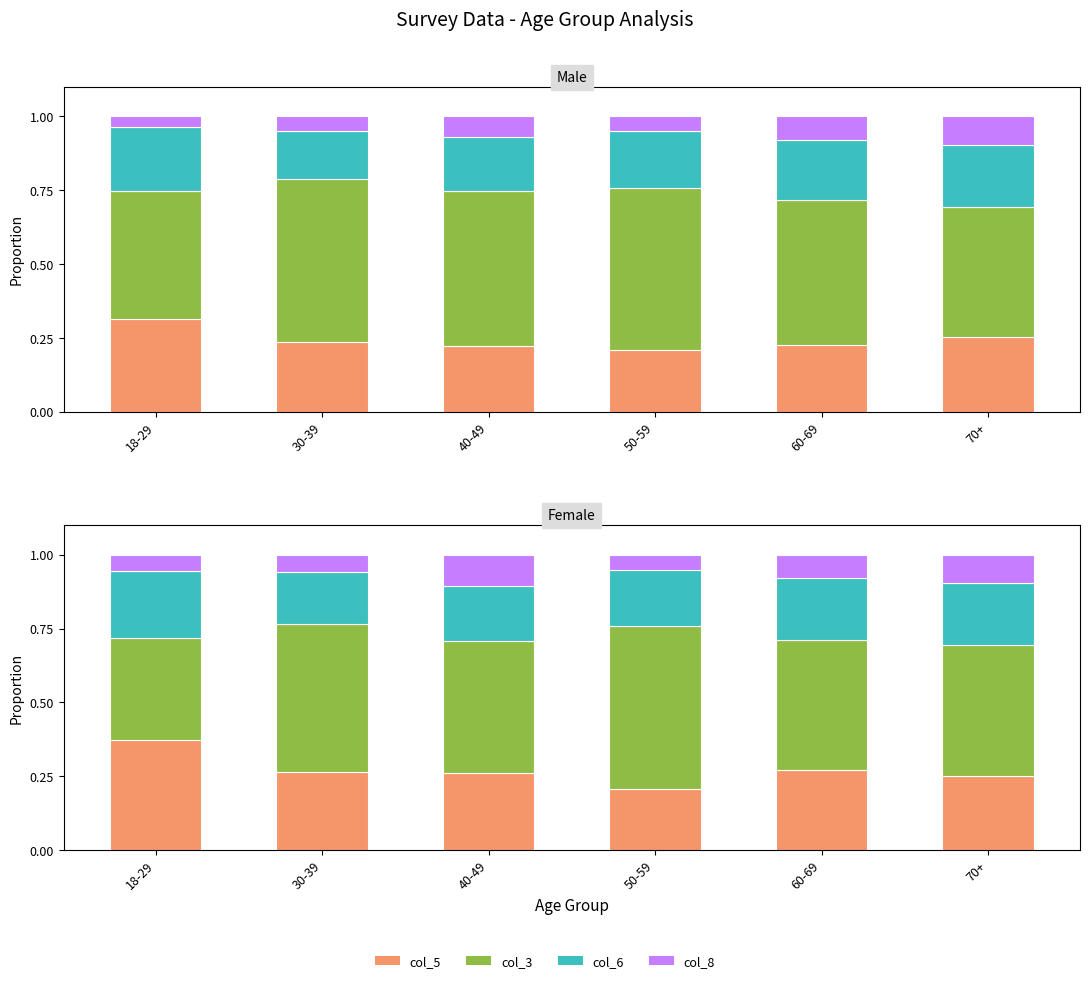

How many groups of bars are there?

6